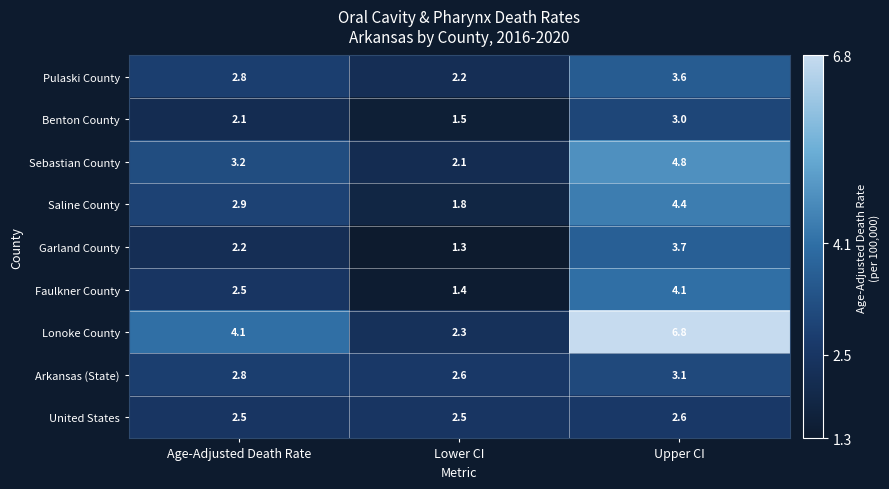

Reading left to right, extract all data points from this chart.

Pulaski County: 2.8	2.2	3.6
Benton County: 2.1	1.5	3.0
Sebastian County: 3.2	2.1	4.8
Saline County: 2.9	1.8	4.4
Garland County: 2.2	1.3	3.7
Faulkner County: 2.5	1.4	4.1
Lonoke County: 4.1	2.3	6.8
Arkansas (State): 2.8	2.6	3.1
United States: 2.5	2.5	2.6